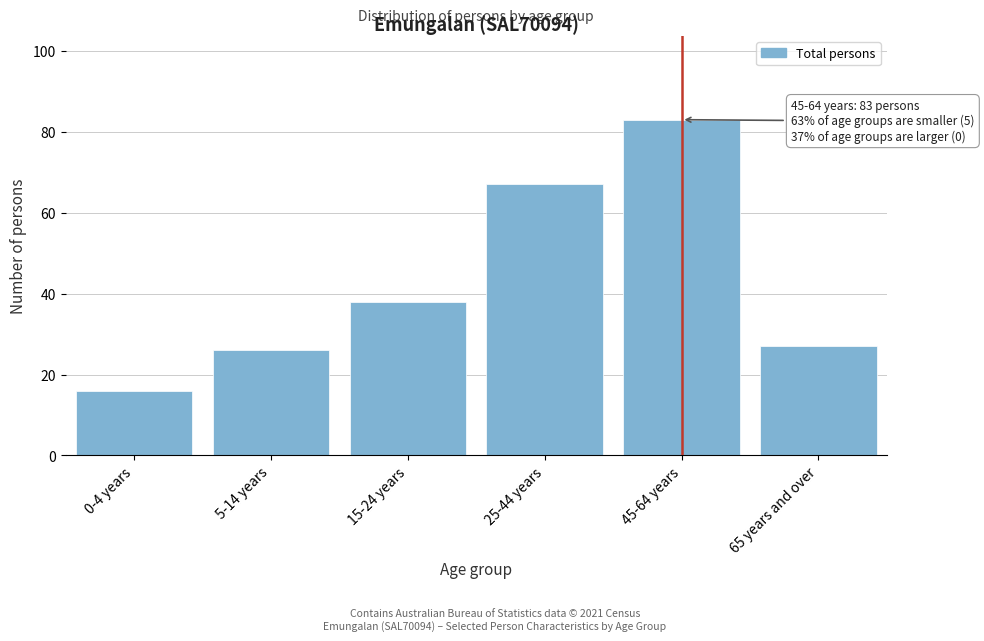

Reading left to right, what are all the values shown in this chart?

0-4 years=16	5-14 years=26	15-24 years=38	25-44 years=67	45-64 years=83	65 years and over=27